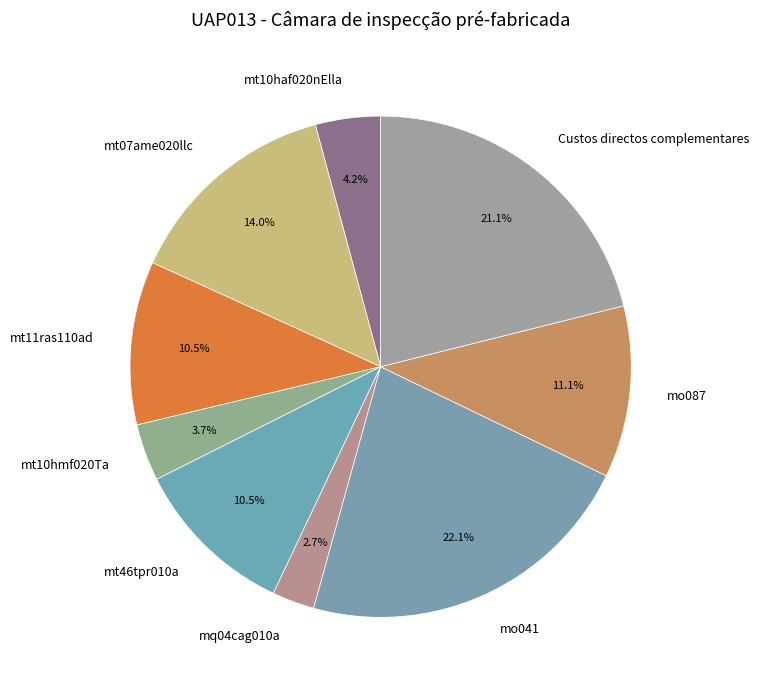

Is mo041 the majority of the pie?

No